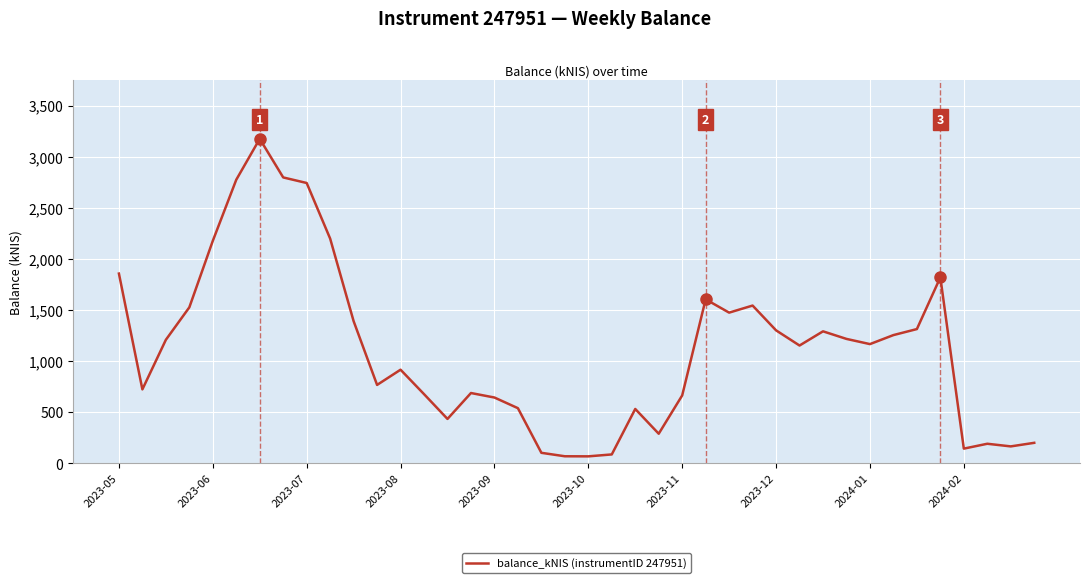

What is the greatest value displayed?

3174.6